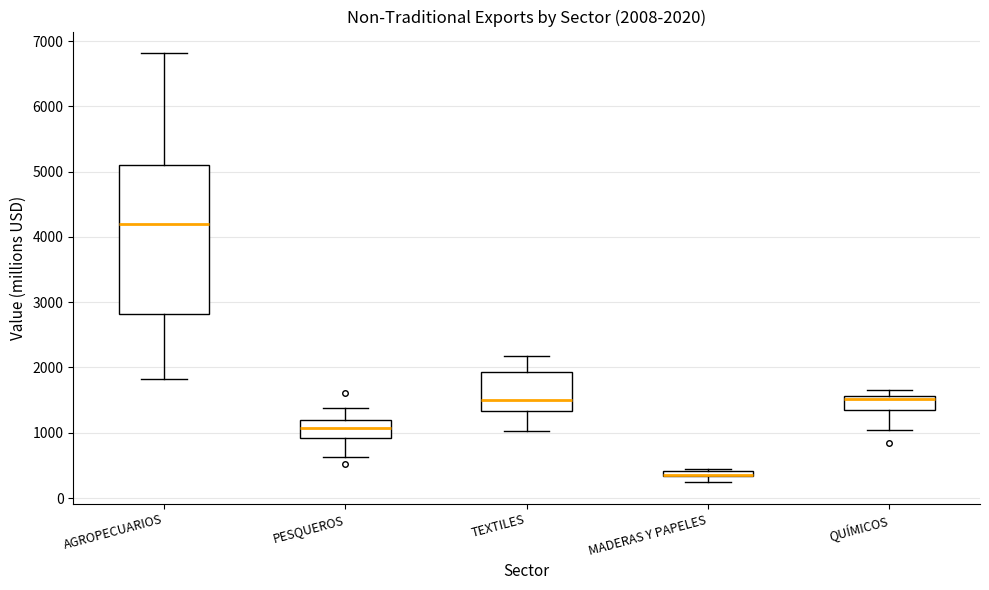

Which box is the tallest, from its lower edge to its upper edge?

AGROPECUARIOS